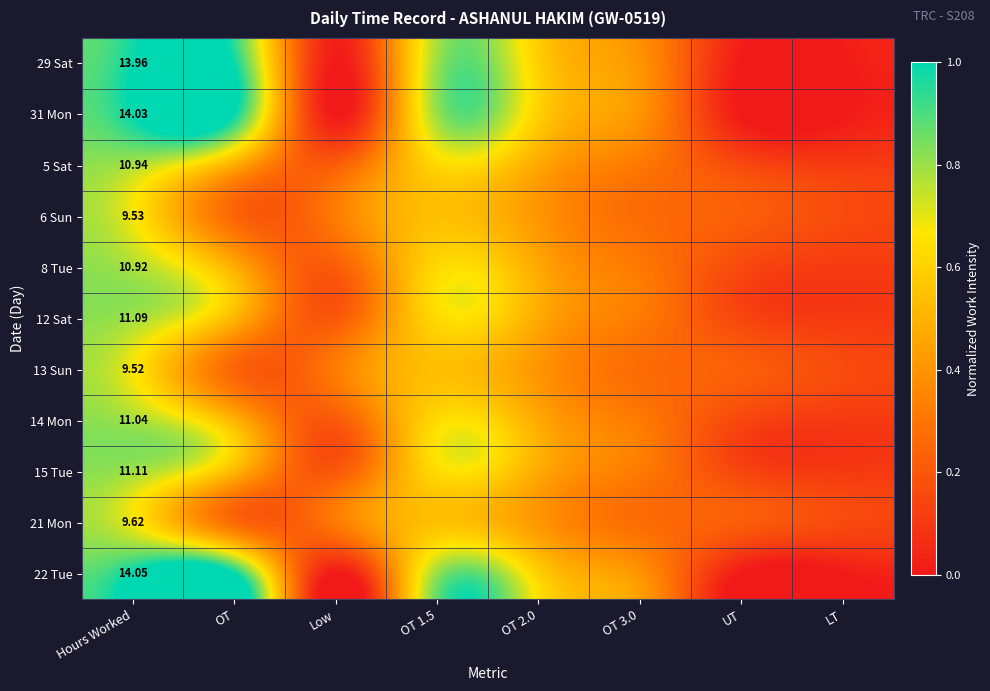

The value of 12 Sat at OT 1.5 is 0.3. True or false?

False